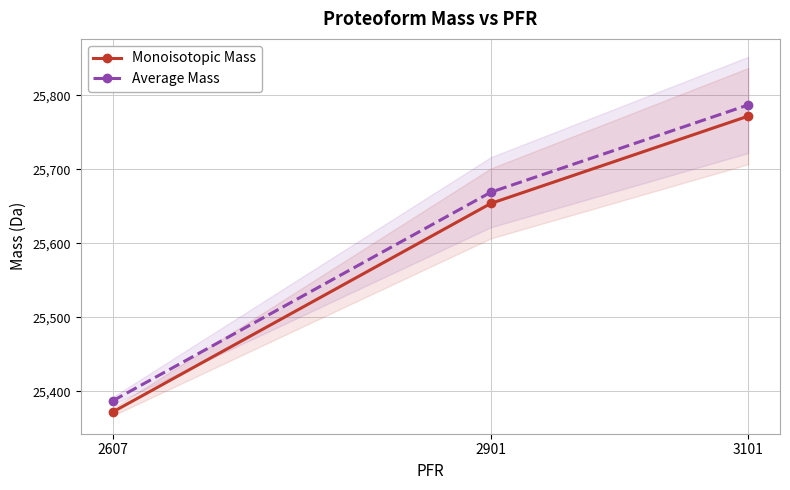

Which series has the largest range (max minus min)?

Average Mass